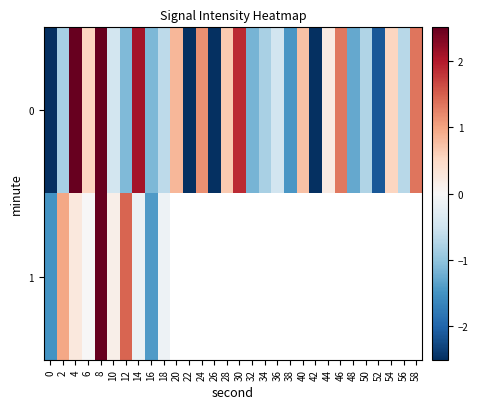

At how many categories does at least one series exceed 5?

1